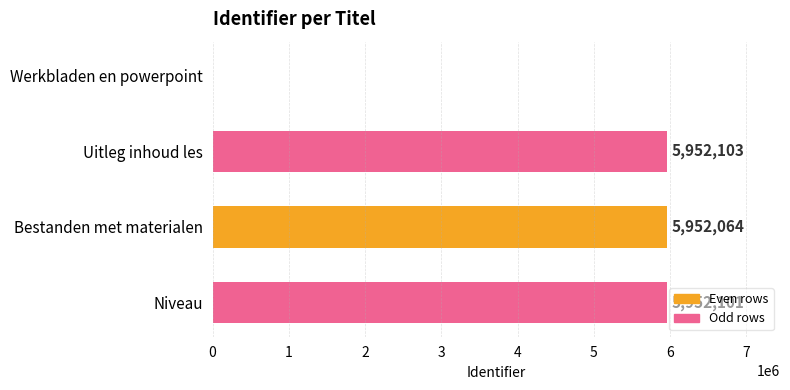

True or false: the data shows 10679639 at Uitleg inhoud les.

False